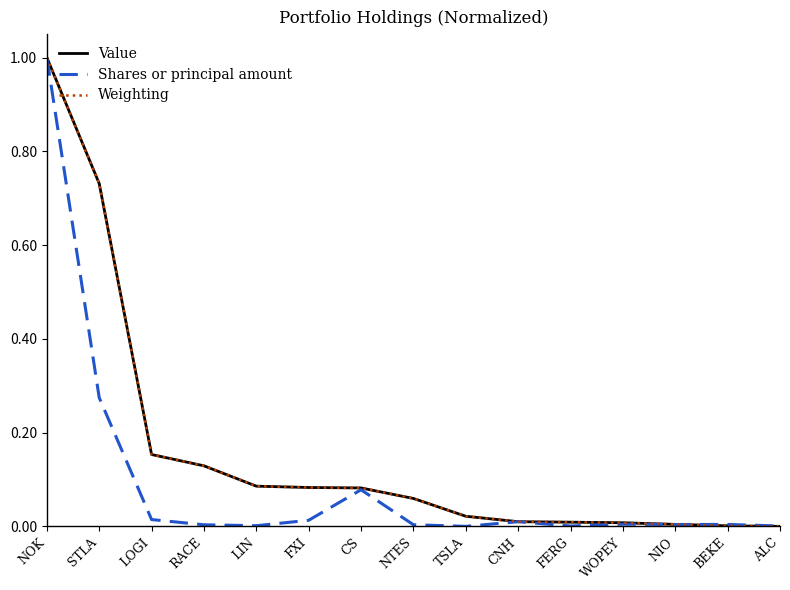

Is it true that Value equals 0.0 at TSLA?

True